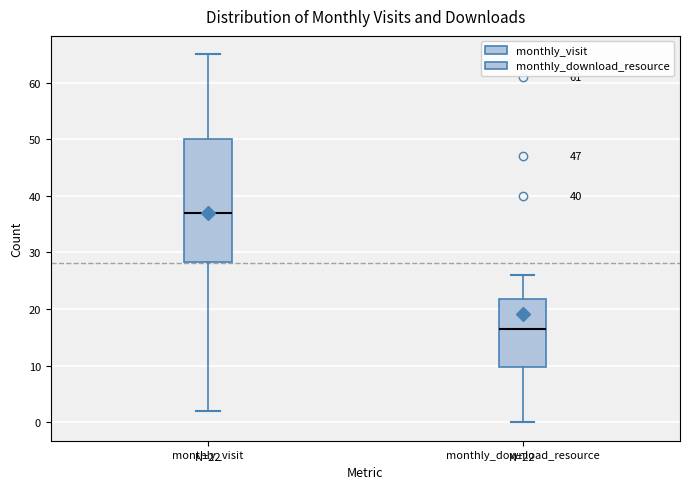

Which box's median line is the highest?

monthly_visit